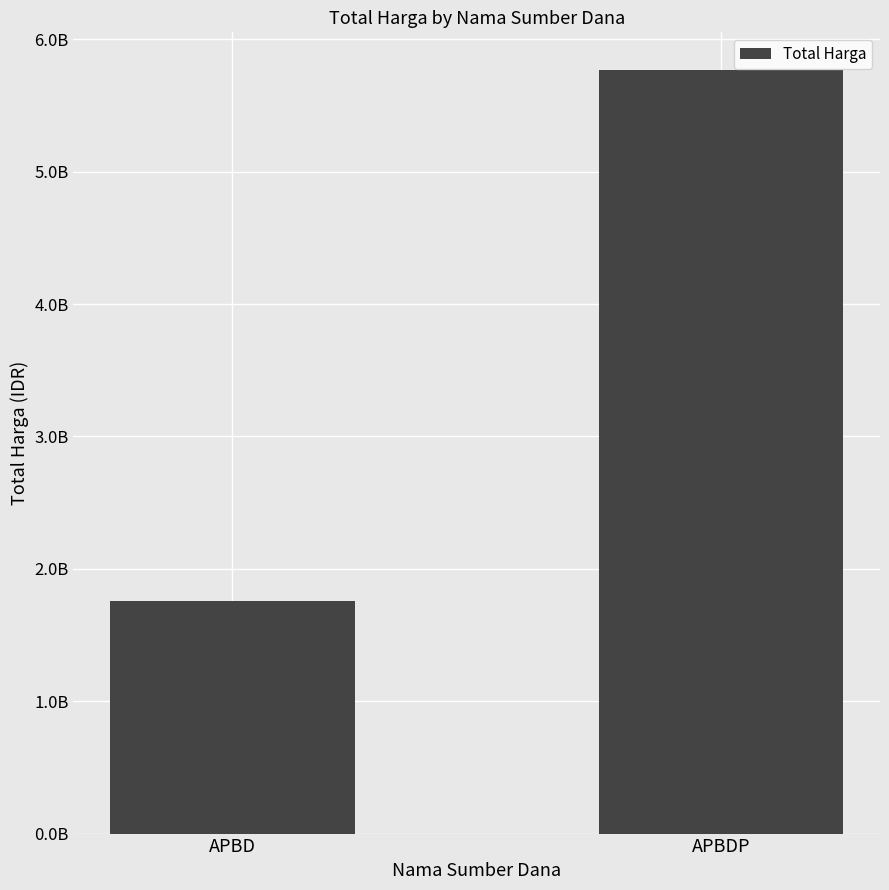

Does the chart contain any negative values?

No